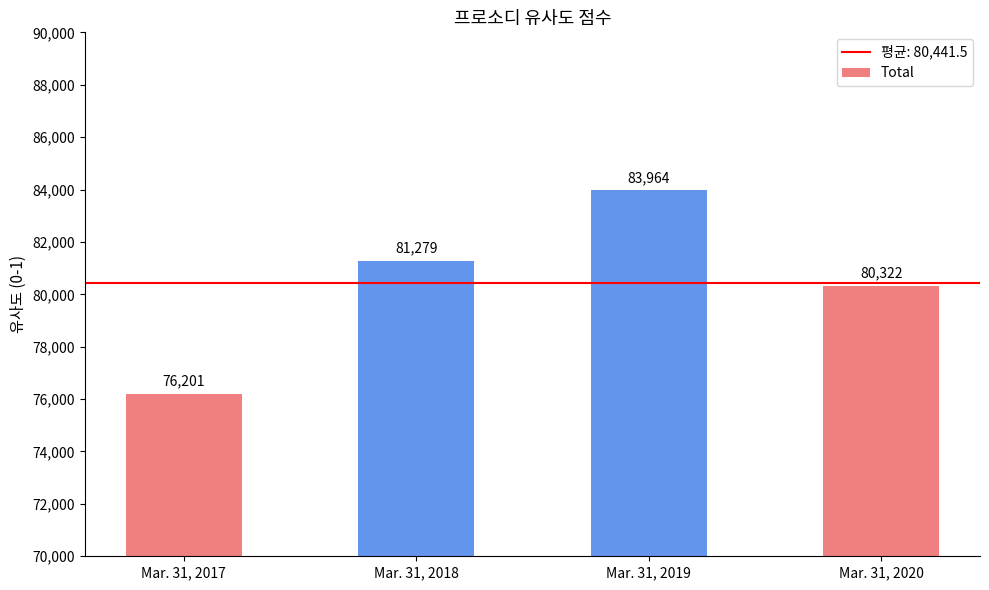

Are the bars grouped side by side (vs. stacked)?

No